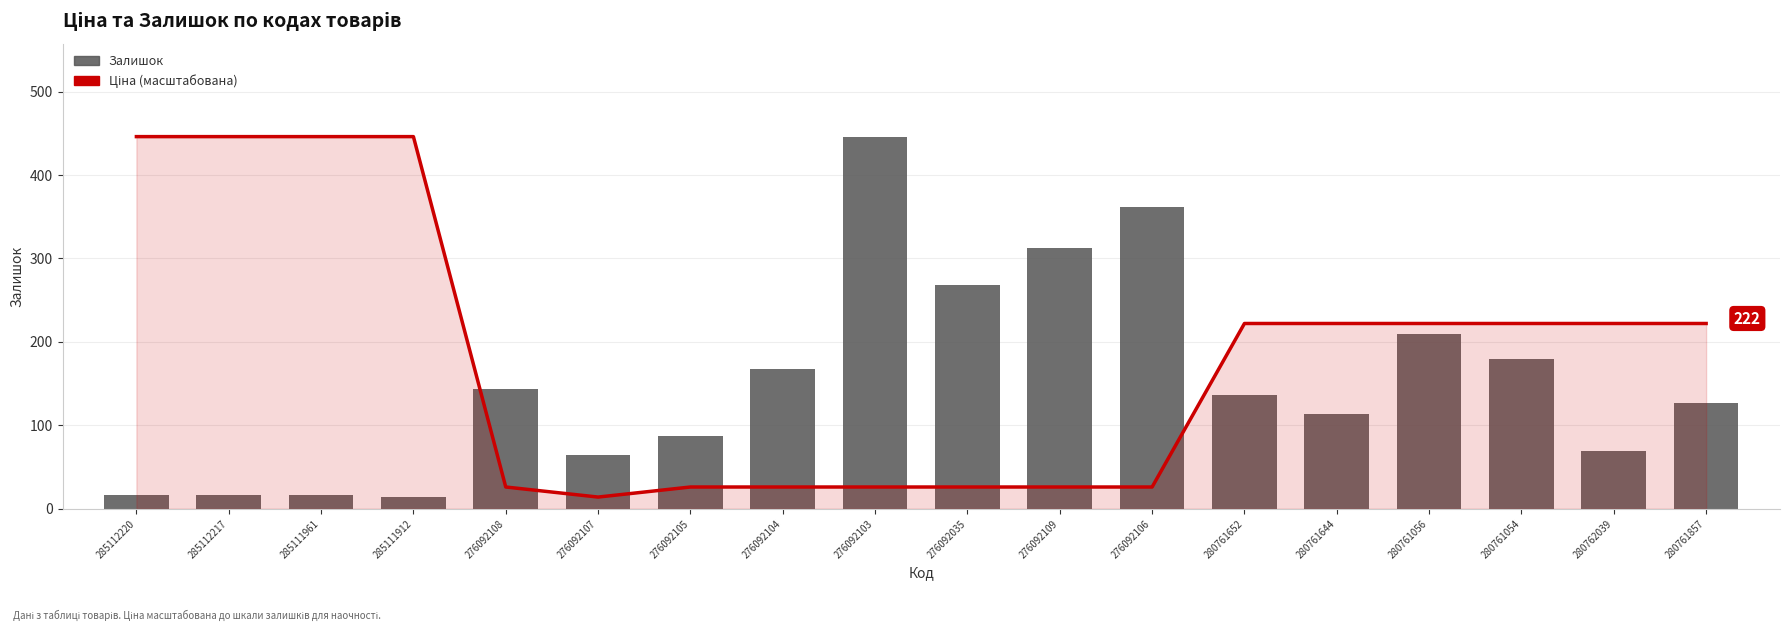

At which category is the sum across all series the highest?

276092103